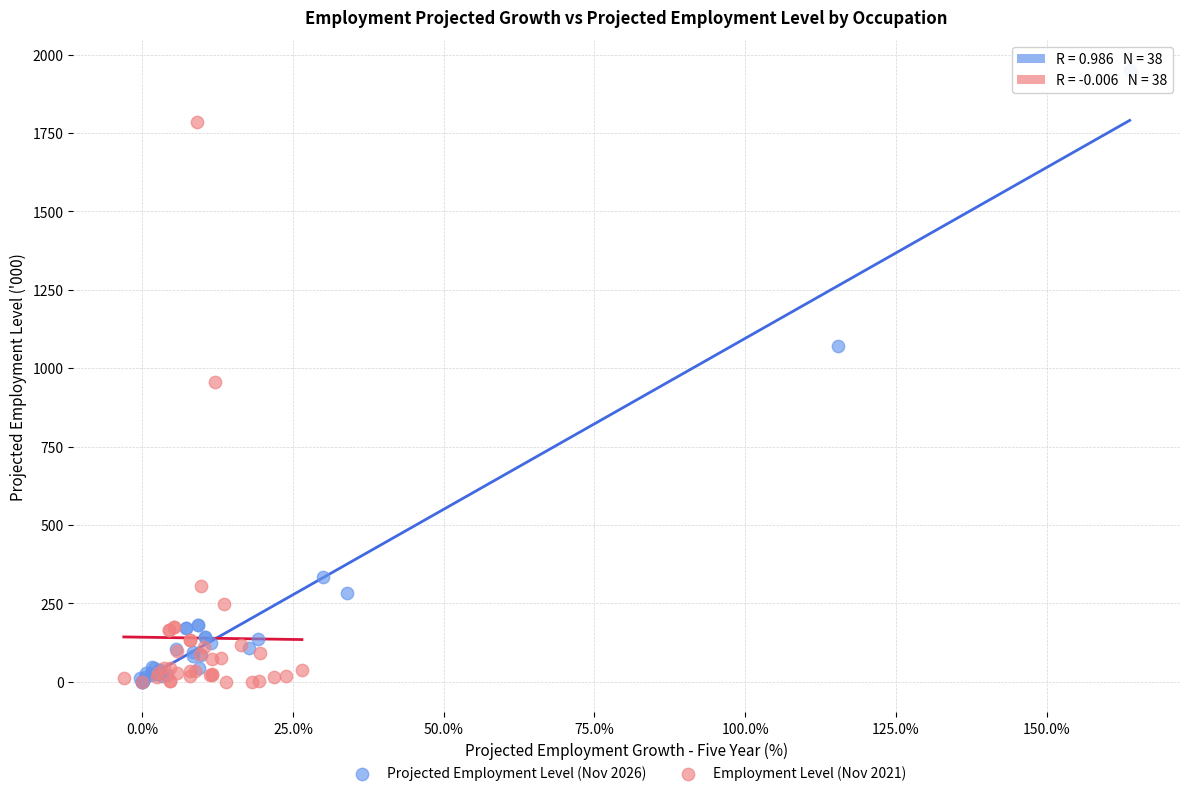

Which series contains the highest Y value?

Projected Employment Level (Nov 2026)